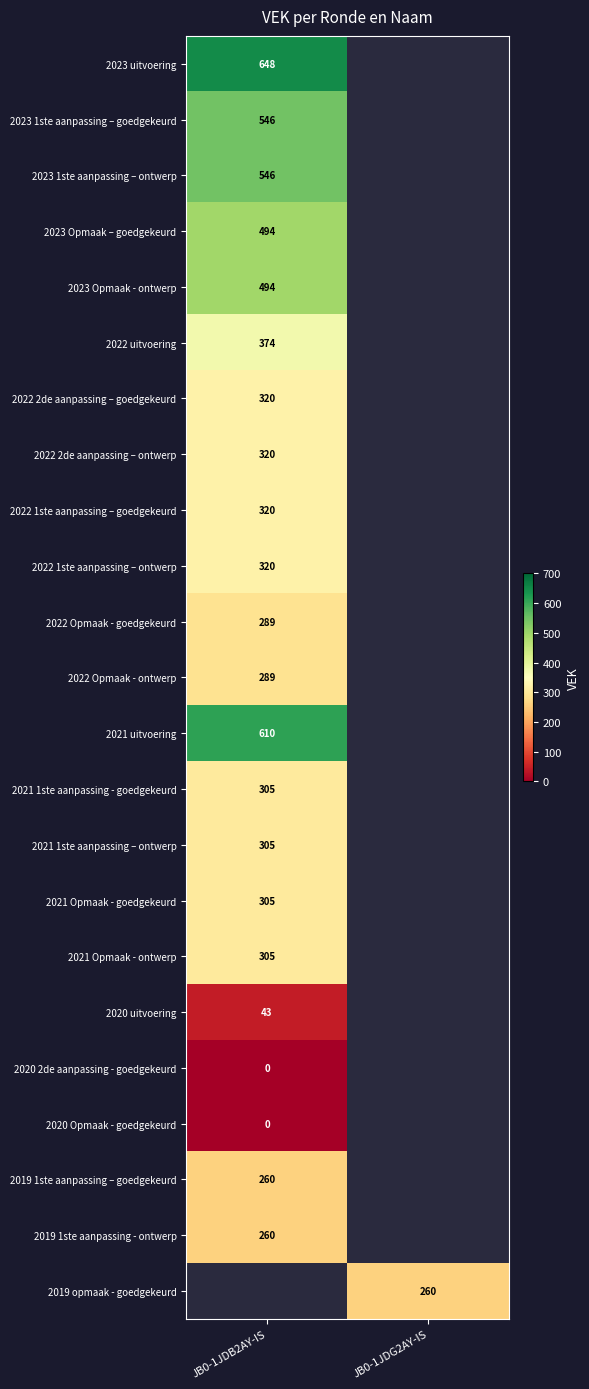

Is it true that 2022 2de aanpassing – ontwerp equals 320 at JB0-1JDB2AY-IS?

True